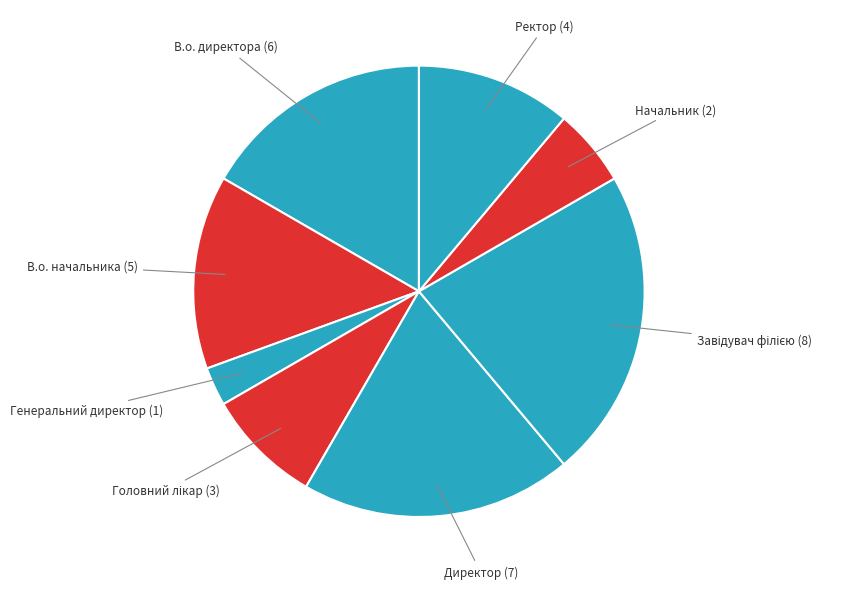

What is the smallest slice in the pie chart?

Генеральний директор